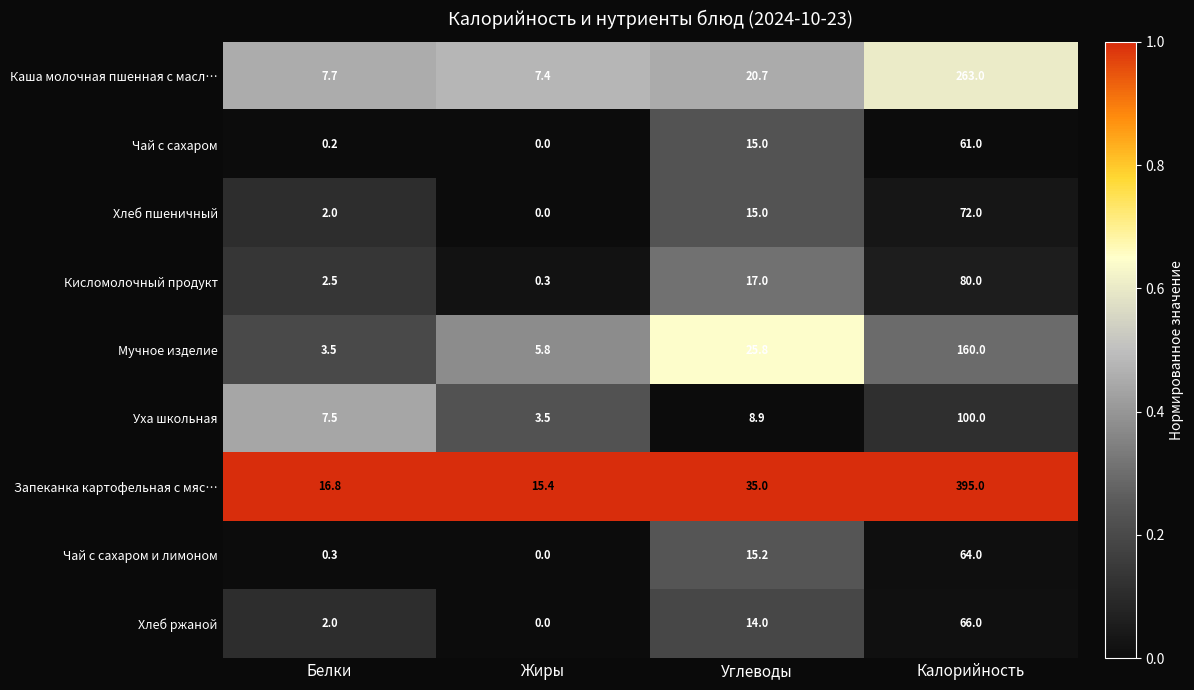

What is the sum of the Кисломолочный продукт values at Жиры and Белки?

2.8